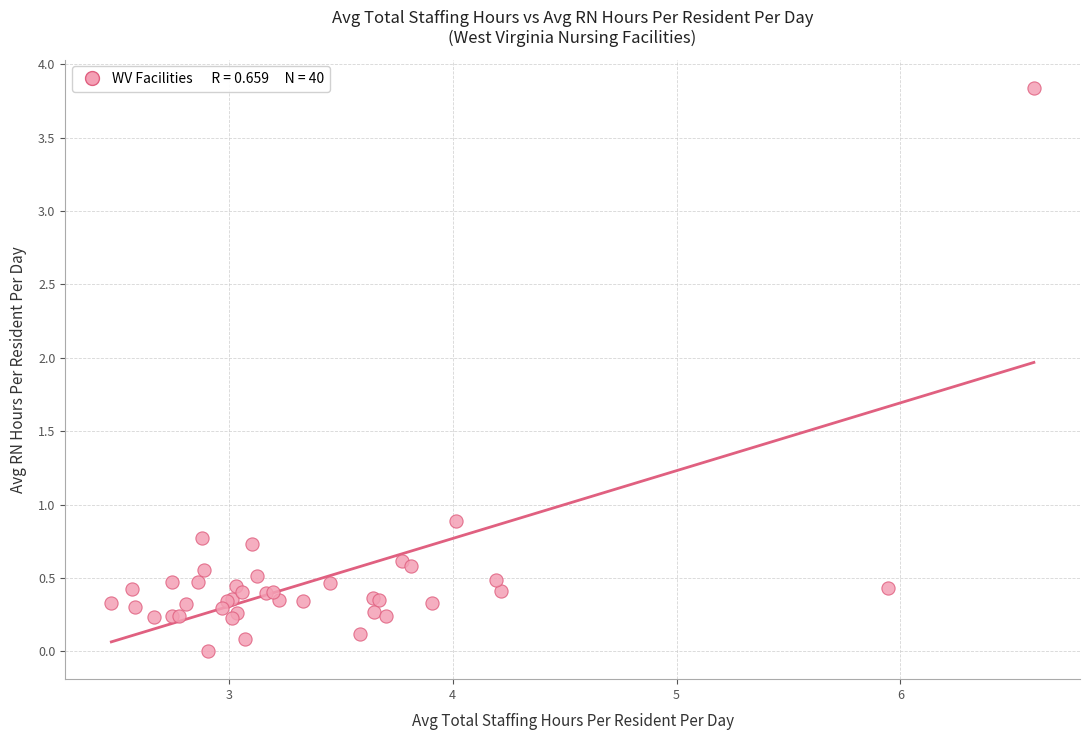

What Y value in the scatter plot is closest to 1?

0.9